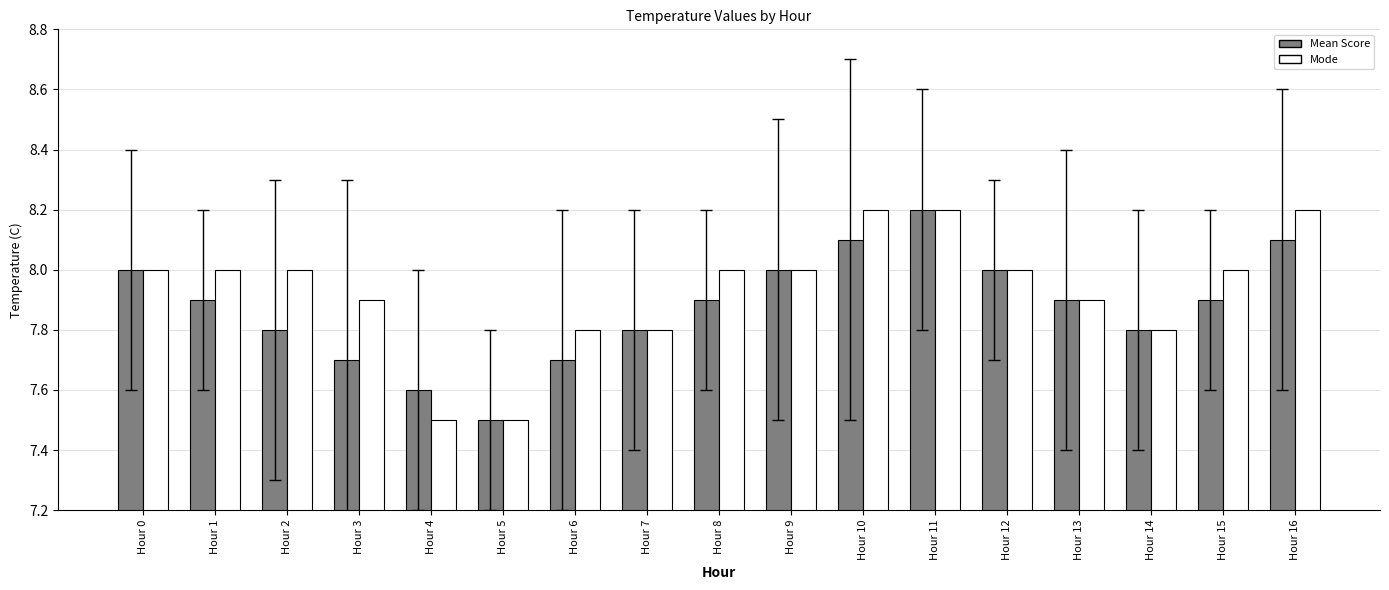

What is the maximum value for Mean Score?

8.2